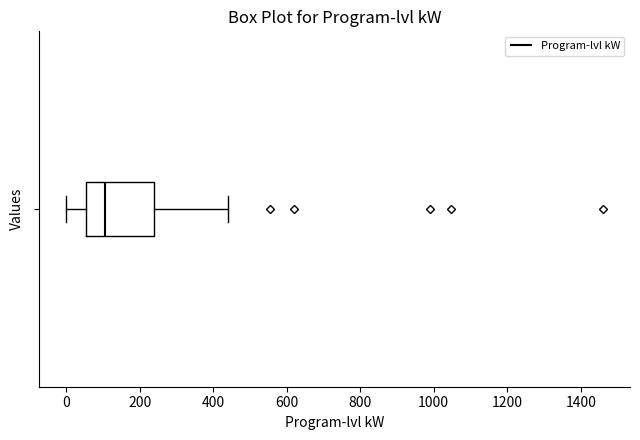

Where is the left edge of the box on the x-axis? The values are not printed on the chart, so give them approximately, as read against the axis.

60